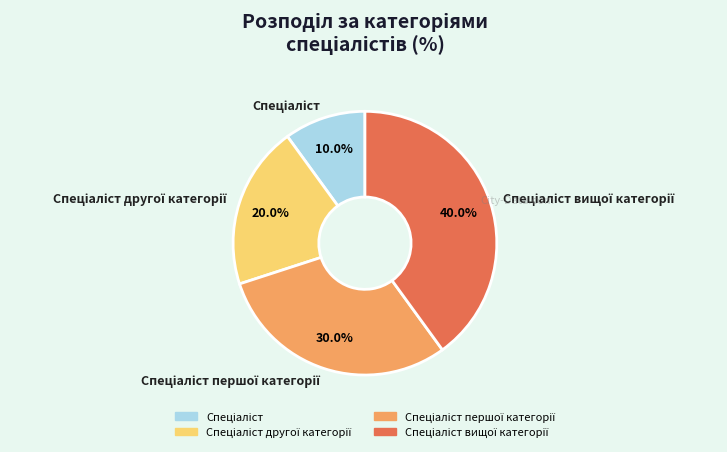

Does any single category account for the majority?

No